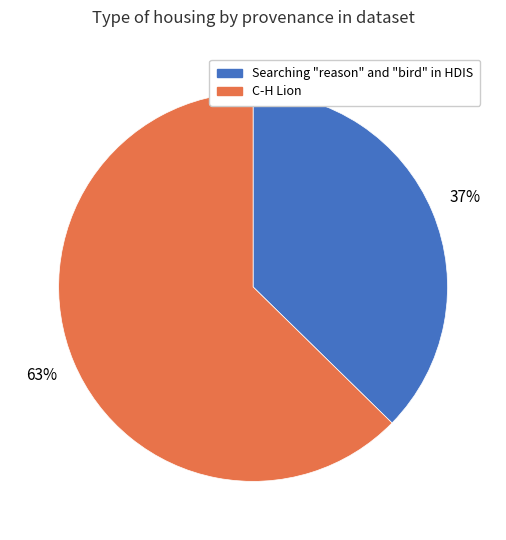

To the nearest percent, what is the average slice percentage?

50%